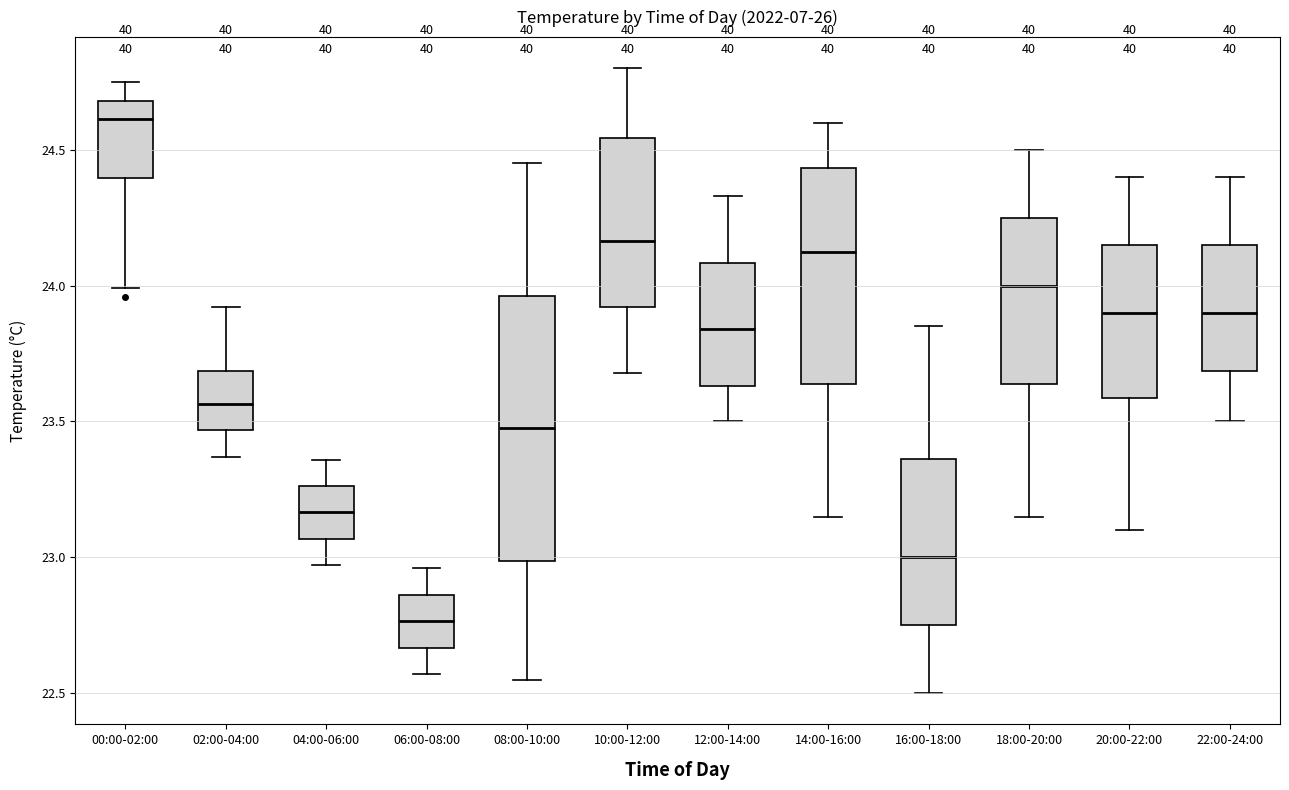

Reading left to right, transcribe this box plot: for each box, give where its median line is, the range the box spans, and where its two whiskers end, as read against the y-axis. The values are not printed on the chart, so give them approximately, as read against the axis.

00:00-02:00: median 24.60, box 24.40 to 24.70, whiskers 24.00 to 24.75
02:00-04:00: median 23.55, box 23.45 to 23.70, whiskers 23.35 to 23.90
04:00-06:00: median 23.15, box 23.05 to 23.25, whiskers 22.95 to 23.35
06:00-08:00: median 22.75, box 22.65 to 22.85, whiskers 22.55 to 22.95
08:00-10:00: median 23.50, box 23.00 to 23.95, whiskers 22.55 to 24.45
10:00-12:00: median 24.15, box 23.90 to 24.55, whiskers 23.70 to 24.80
12:00-14:00: median 23.85, box 23.65 to 24.10, whiskers 23.50 to 24.35
14:00-16:00: median 24.15, box 23.65 to 24.45, whiskers 23.15 to 24.60
16:00-18:00: median 23.00, box 22.75 to 23.35, whiskers 22.50 to 23.85
18:00-20:00: median 24.00, box 23.65 to 24.25, whiskers 23.15 to 24.50
20:00-22:00: median 23.90, box 23.60 to 24.15, whiskers 23.10 to 24.40
22:00-24:00: median 23.90, box 23.70 to 24.15, whiskers 23.50 to 24.40